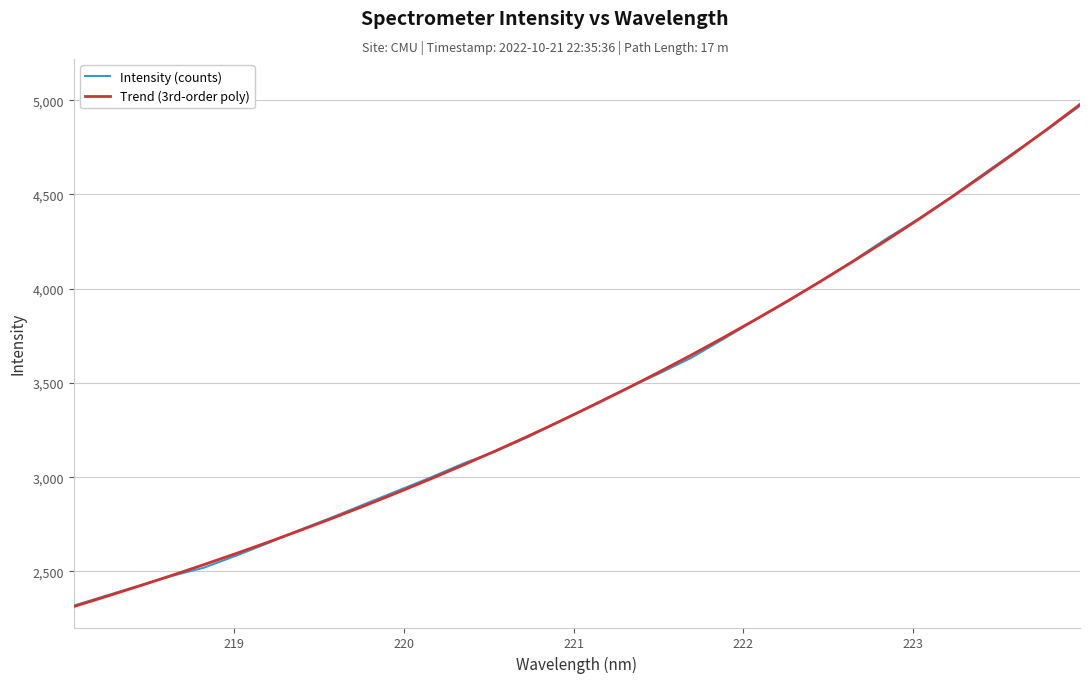

What is the smallest value displayed?

2313.6